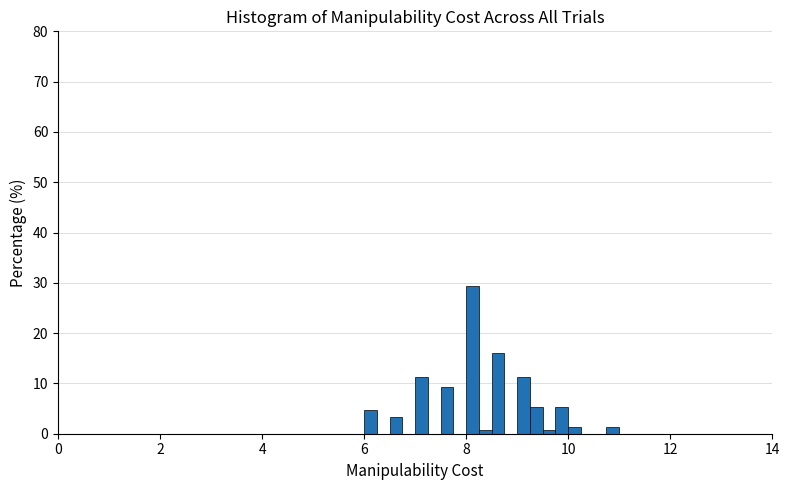

Around what value on the x-axis is the tallest bar? Give the approximate position of its centre, as read against the axis.

8.2